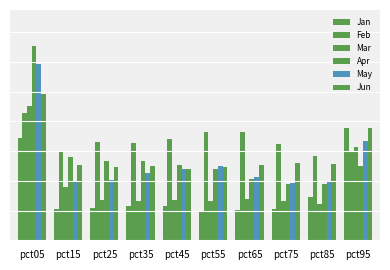

Which series has the largest range (max minus min)?

Apr